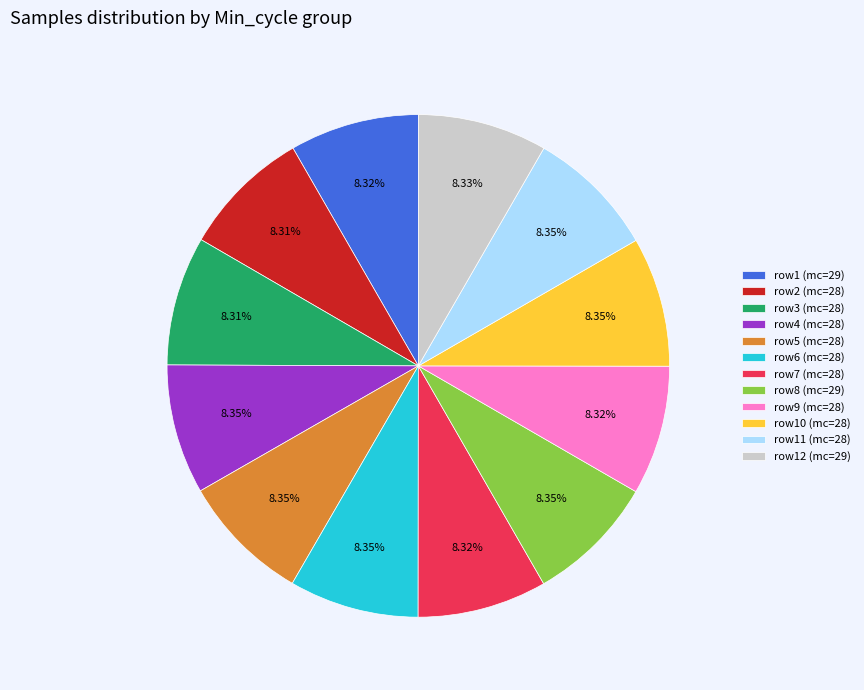

Approximately how many times larger is the value at row5 (mc=28) compared to row7 (mc=28)?

1.0